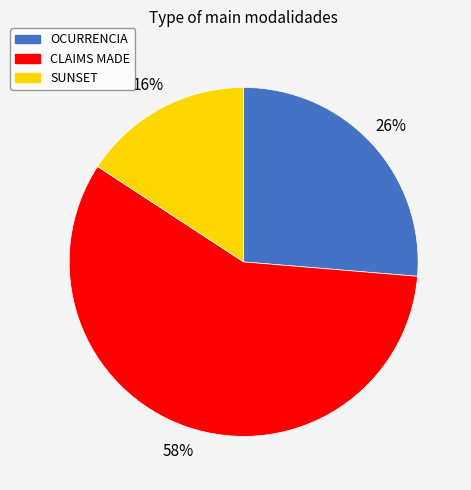

What percentage is the SUNSET slice, to the nearest percent?

16%